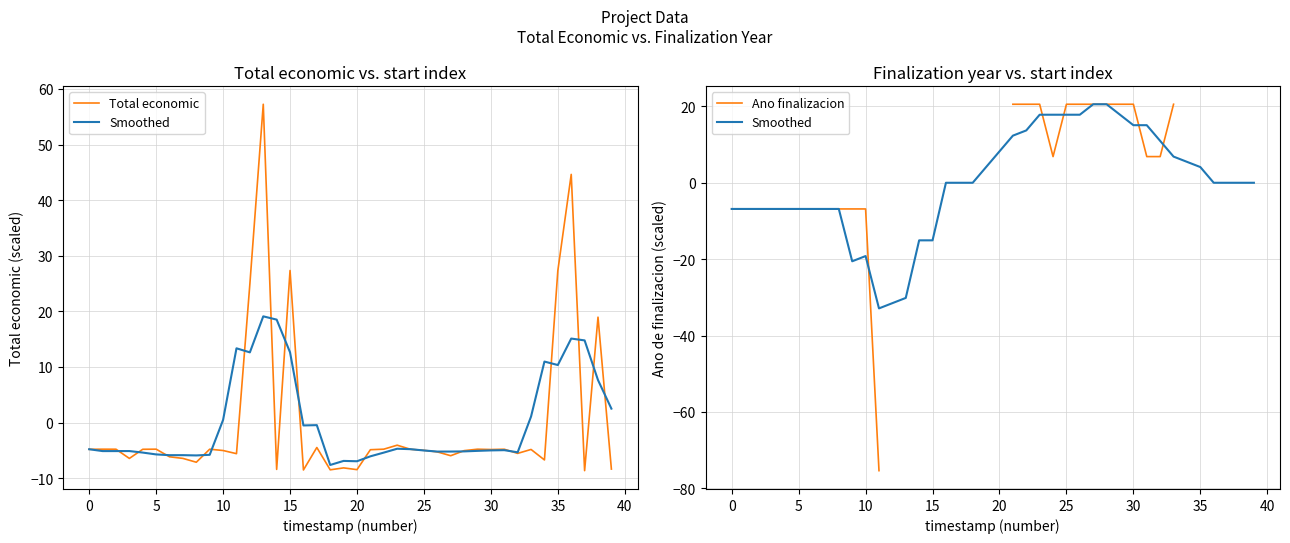

Which has a higher value, 15 or 35?

15